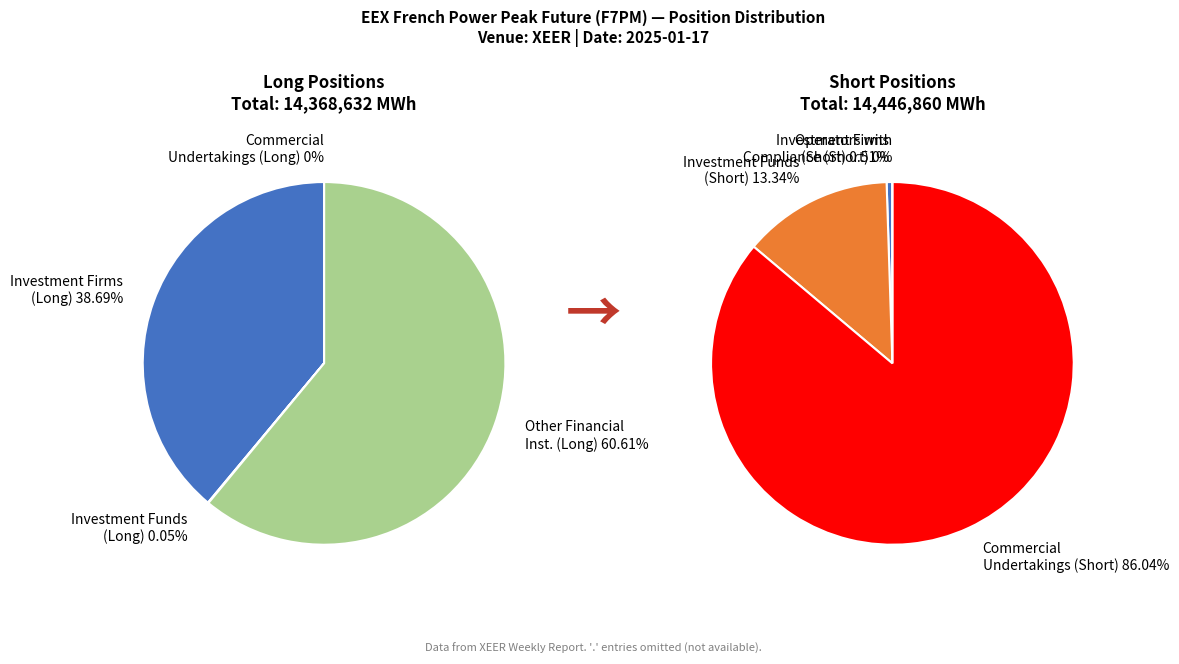

Count the number of slices in the pie.

6